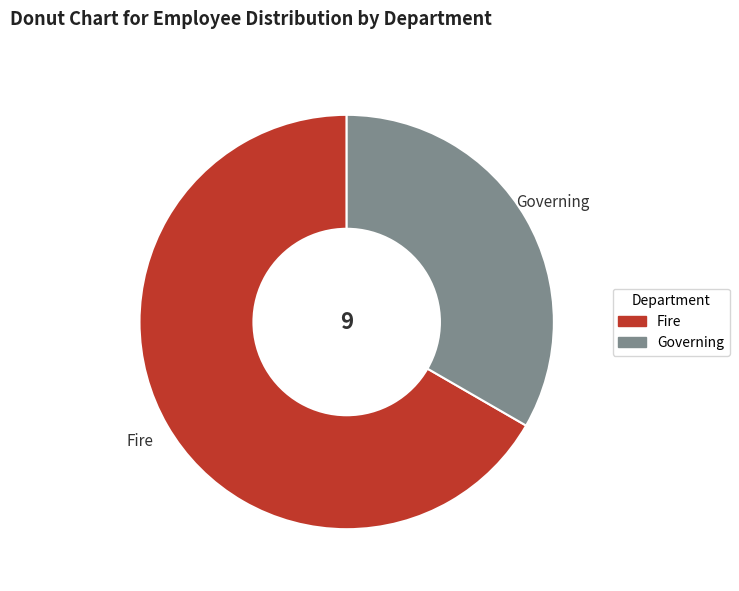

Does any single category account for the majority?

Yes